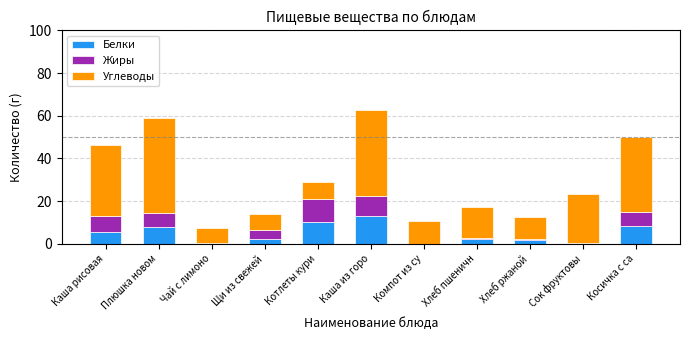

At which label does Белки reach its peak?

Каша из горо